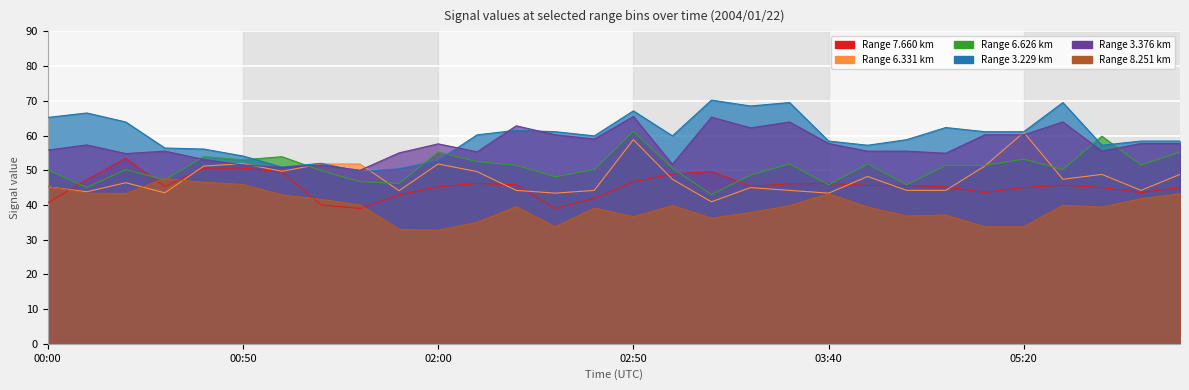

Which series has the largest total across all categories?

3.229